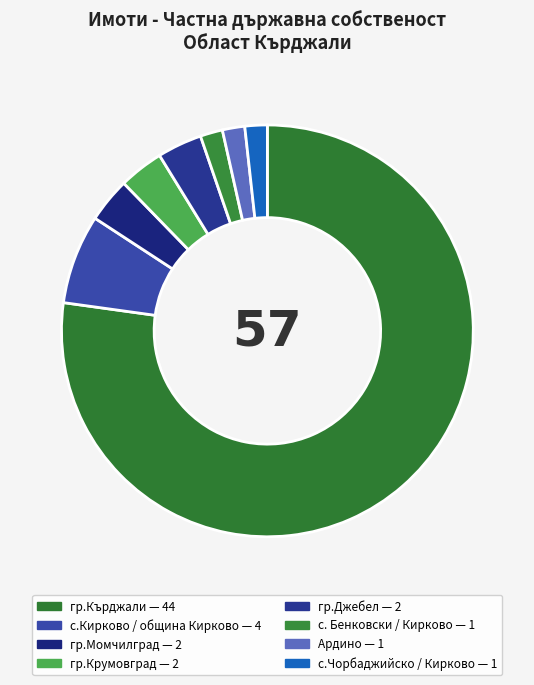

Is the sum of с.Кирково / община Кирково and с.Чорбаджийско / Кирково greater than half?

No